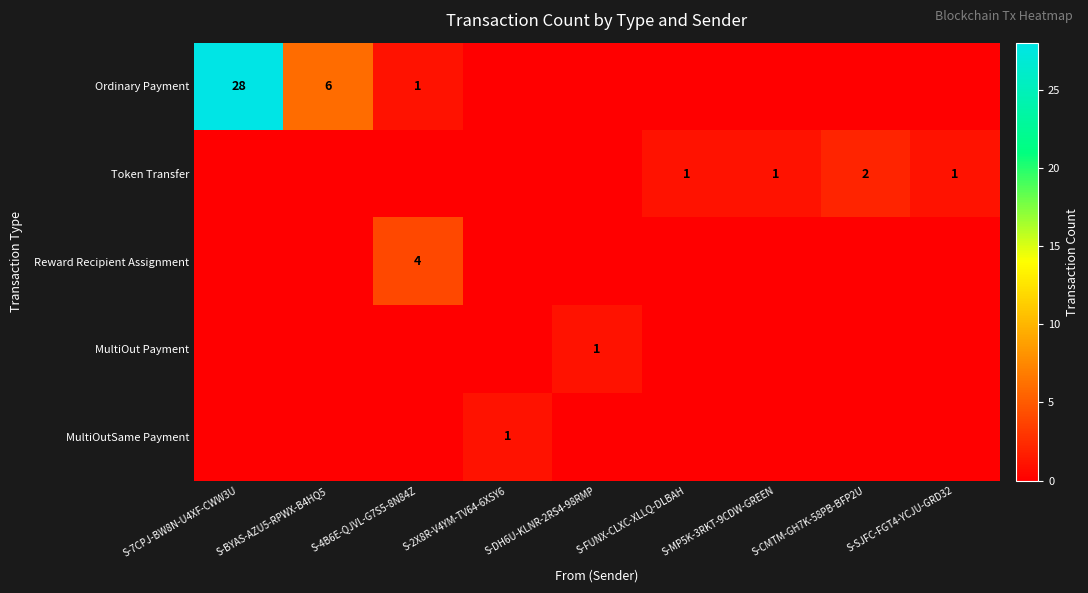

What is the greatest value displayed?

28